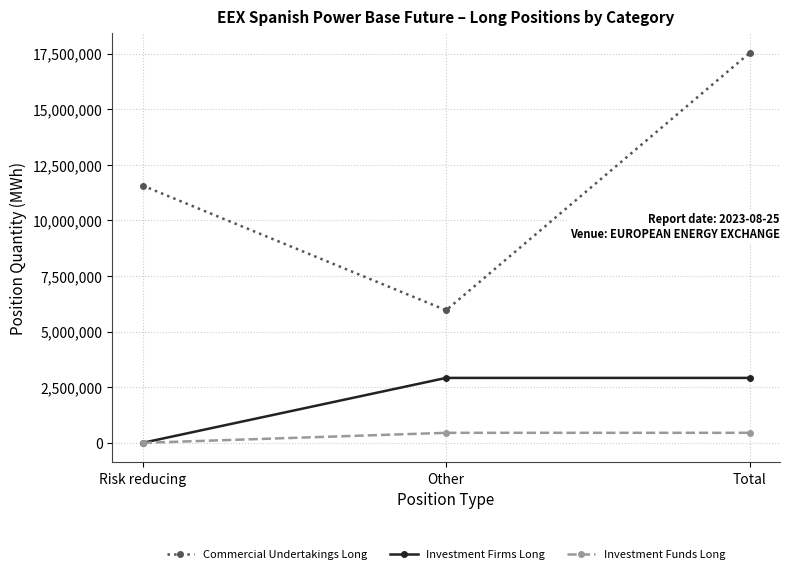

True or false: Investment Firms Long has a value of 4970398 at Total.

False